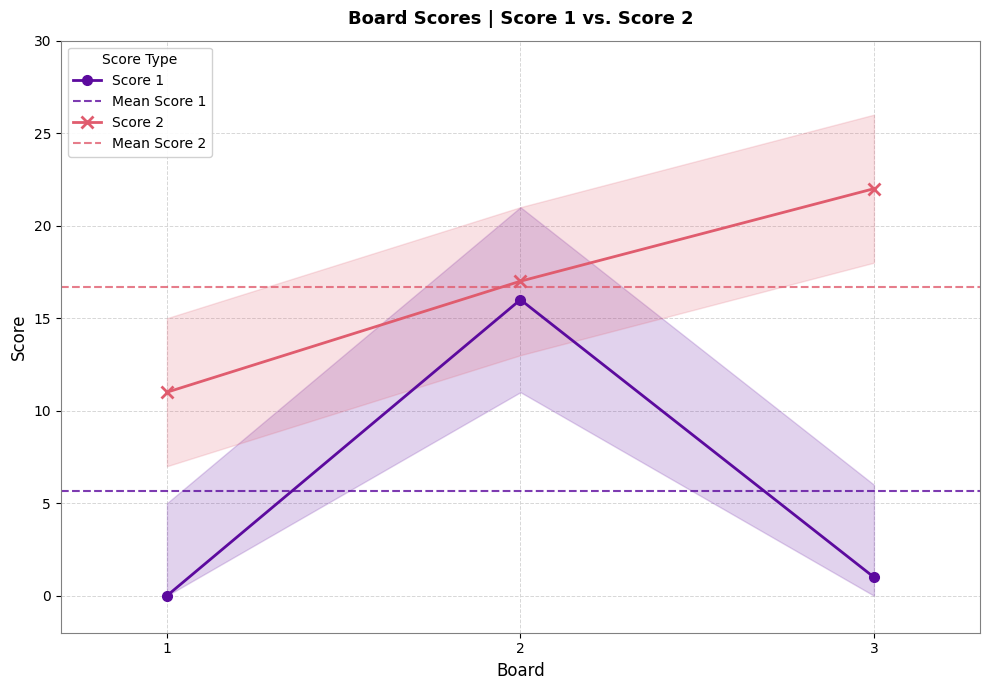

Where does the Score 2 series first go above 17?

3